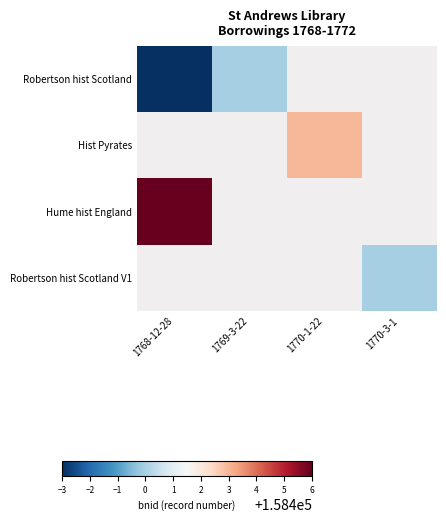

At which label is Hume hist England closest to 158406?

1768-12-28